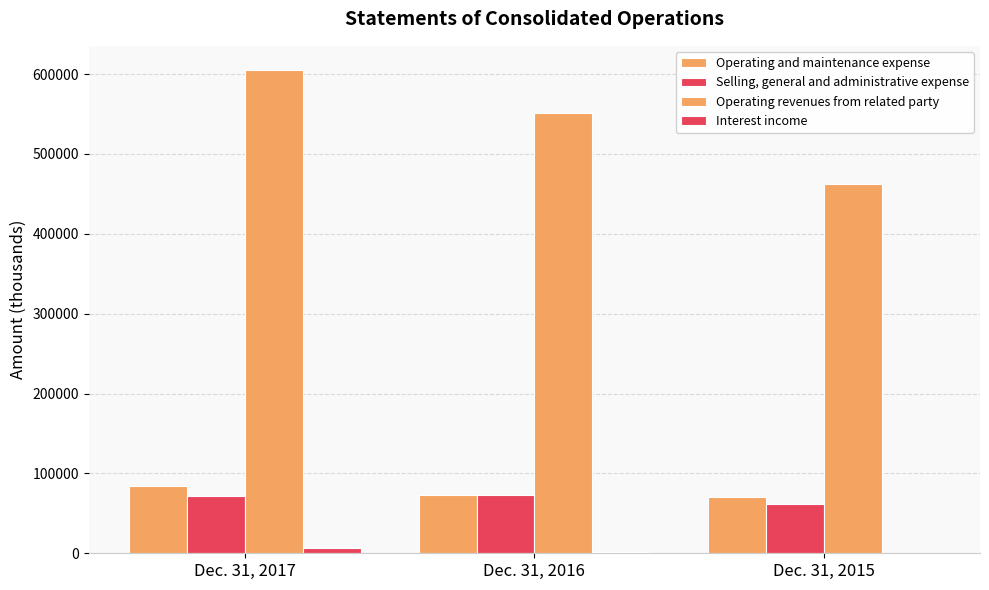

Rank the categories by Interest income value from highest to lowest.

Dec. 31, 2017, Dec. 31, 2016, Dec. 31, 2015